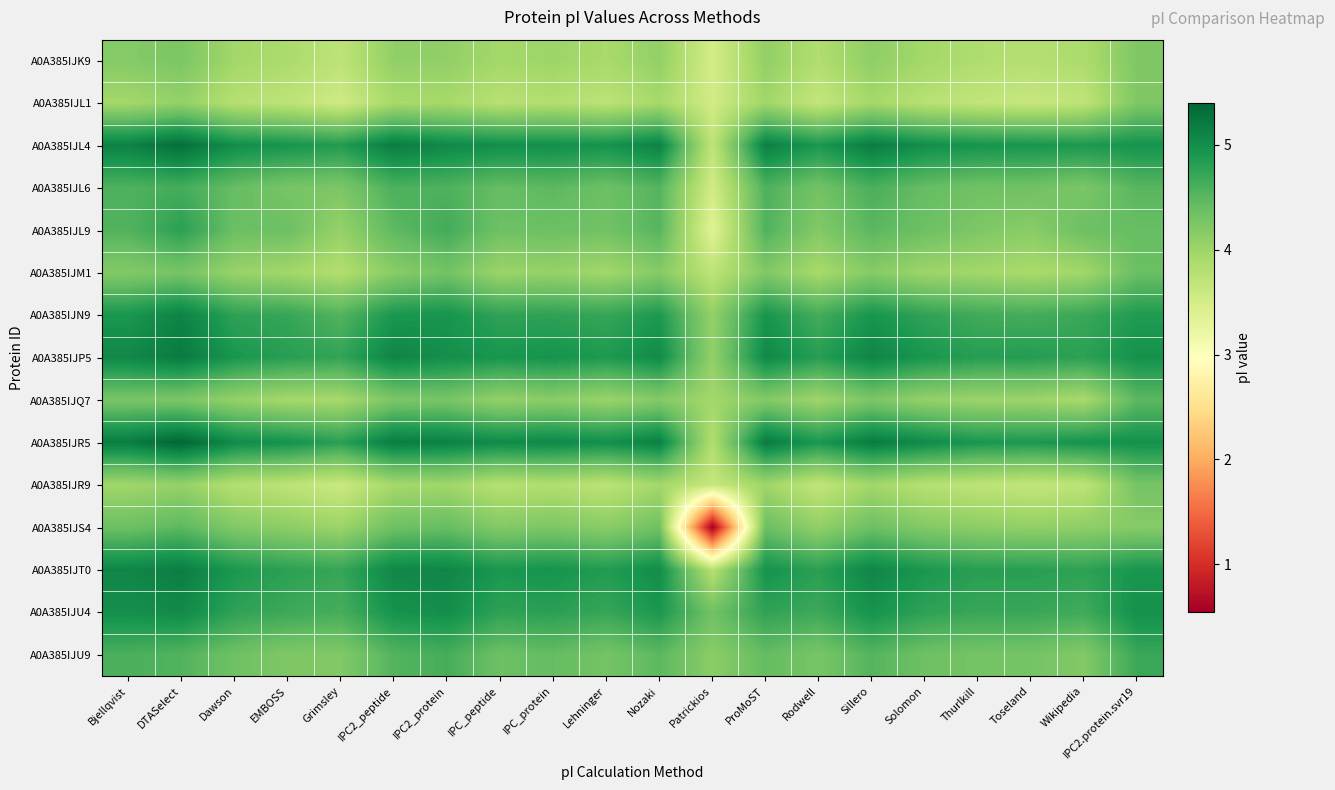

What is the spread (max minus min) of values at Dawson?

1.2